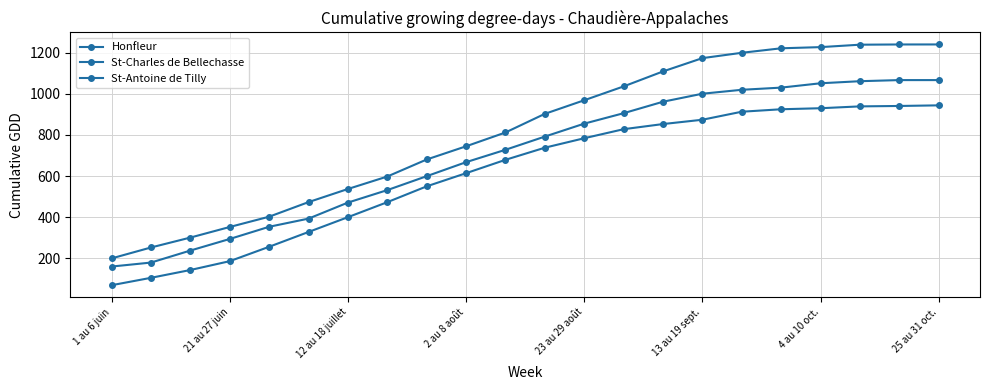

How many values in the St-Antoine de Tilly series are below 902?

11